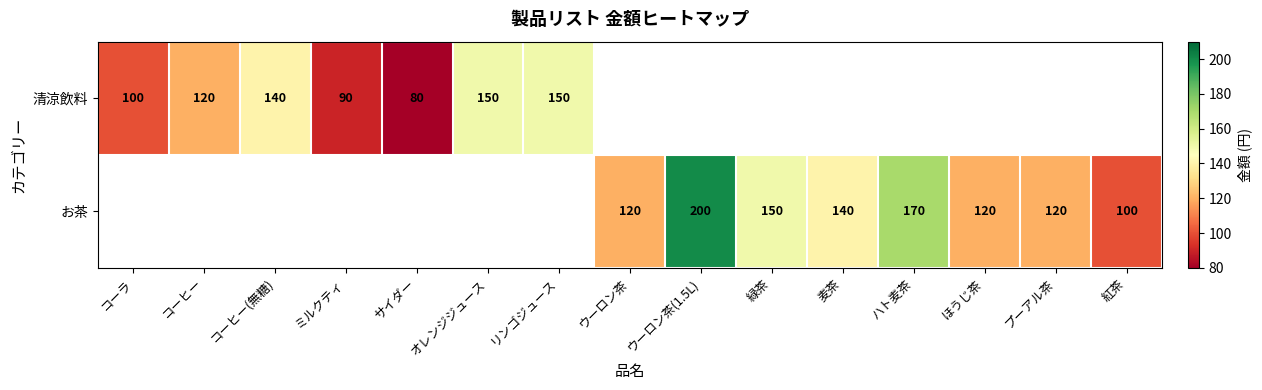

True or false: お茶 has a value of 202.0 at プーアル茶.

False